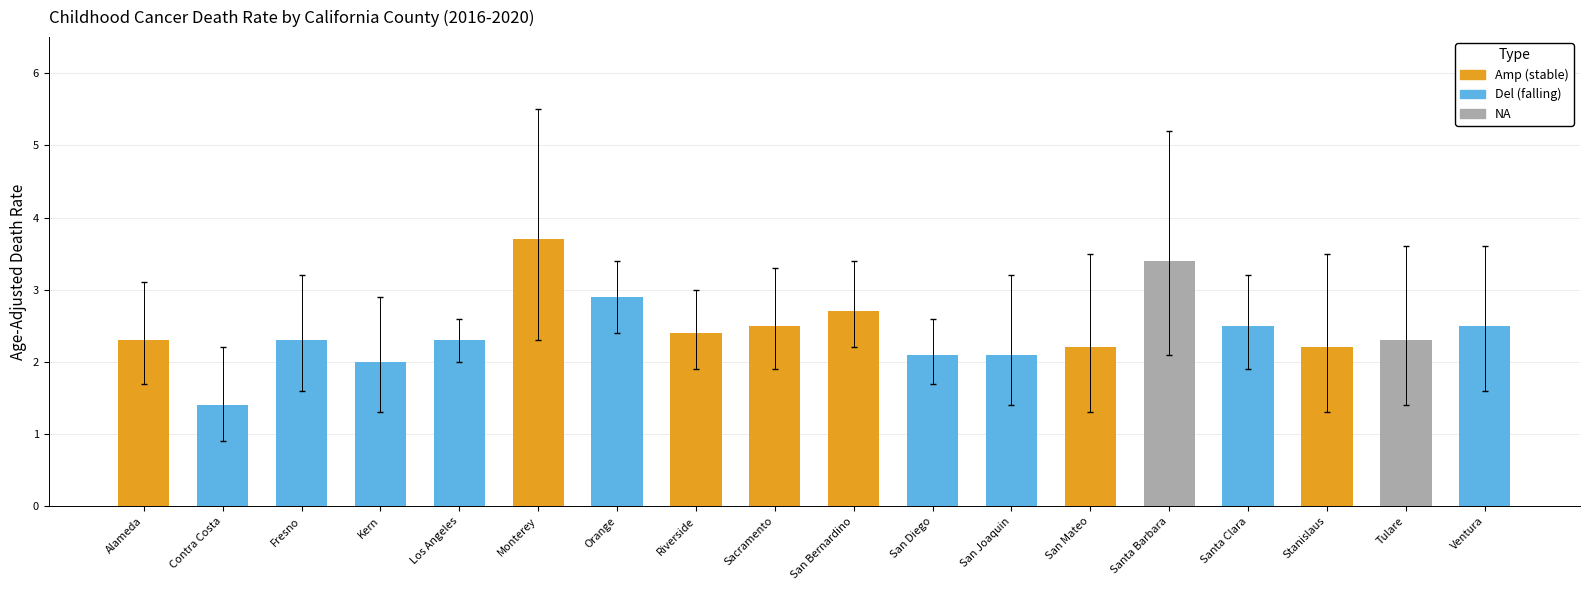

How many groups of bars are there?

18